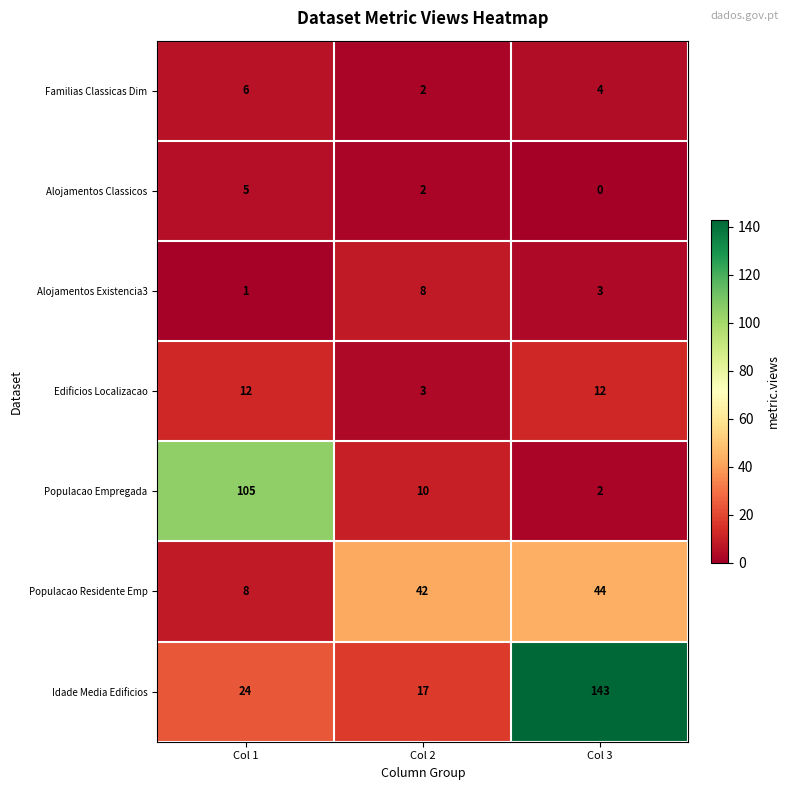

At which category is the sum across all series the highest?

Col 3